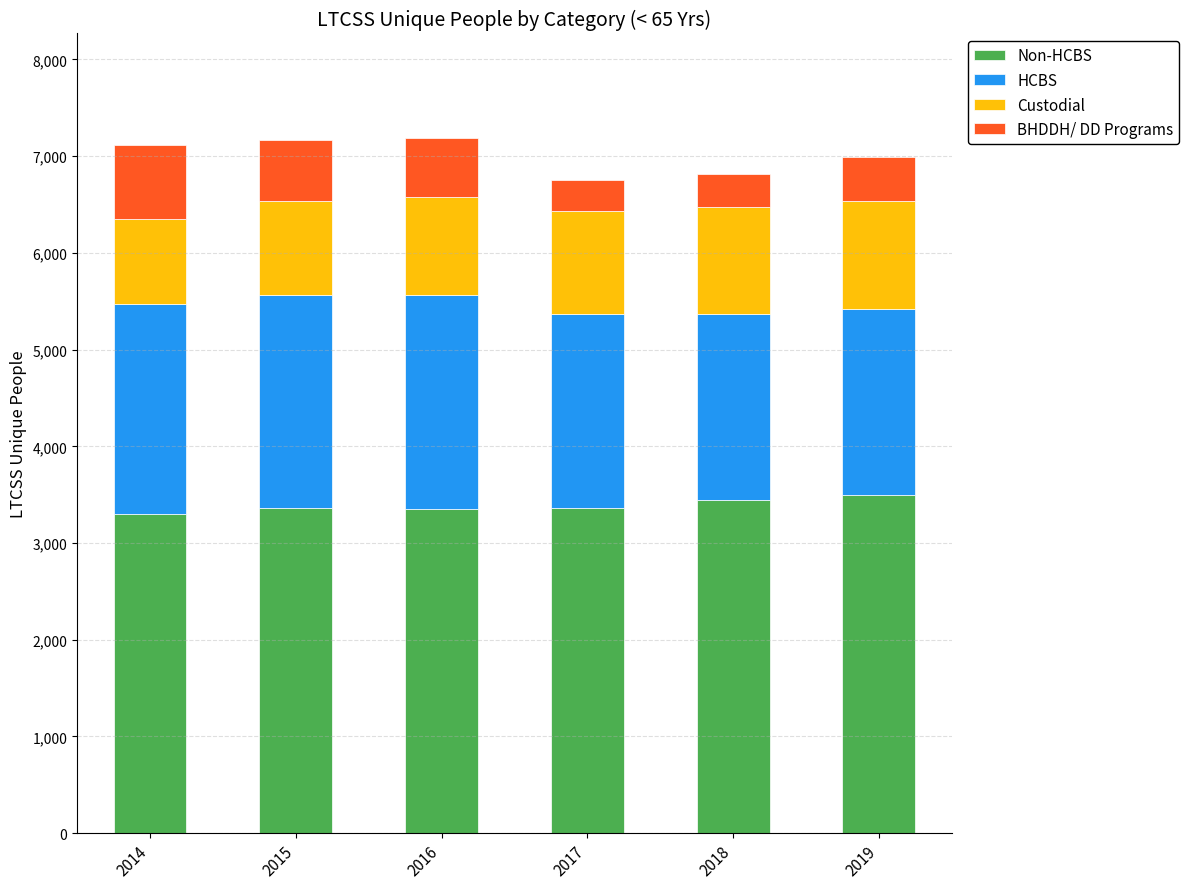

What are all the series names shown in the legend?

Non-HCBS, HCBS, Custodial, BHDDH/ DD Programs